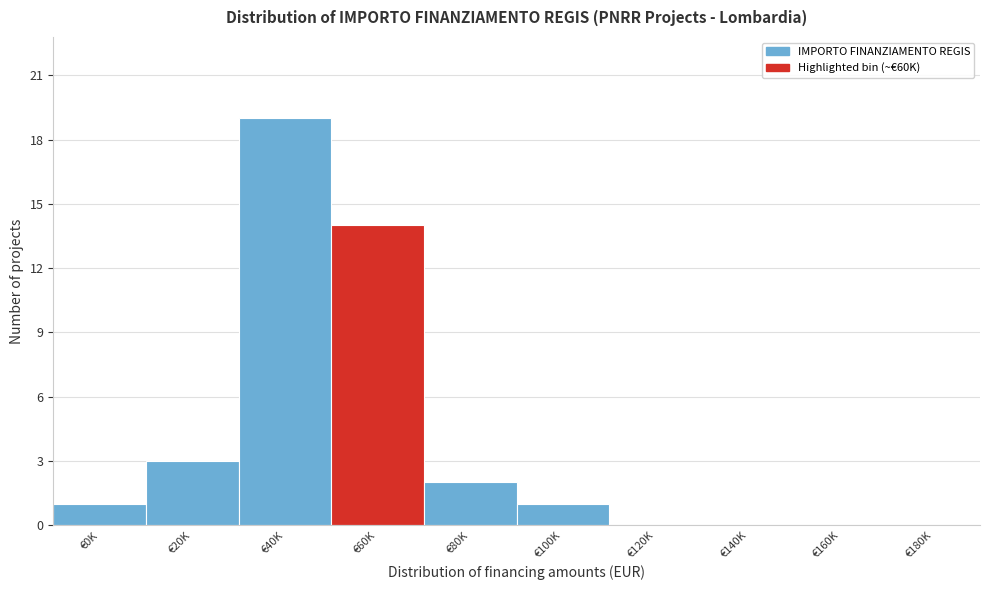

Reading left to right, extract all data points from this chart.

€0K=1	€20K=3	€40K=19	€60K=14	€80K=2	€100K=1	€120K=0	€140K=0	€160K=0	€180K=0